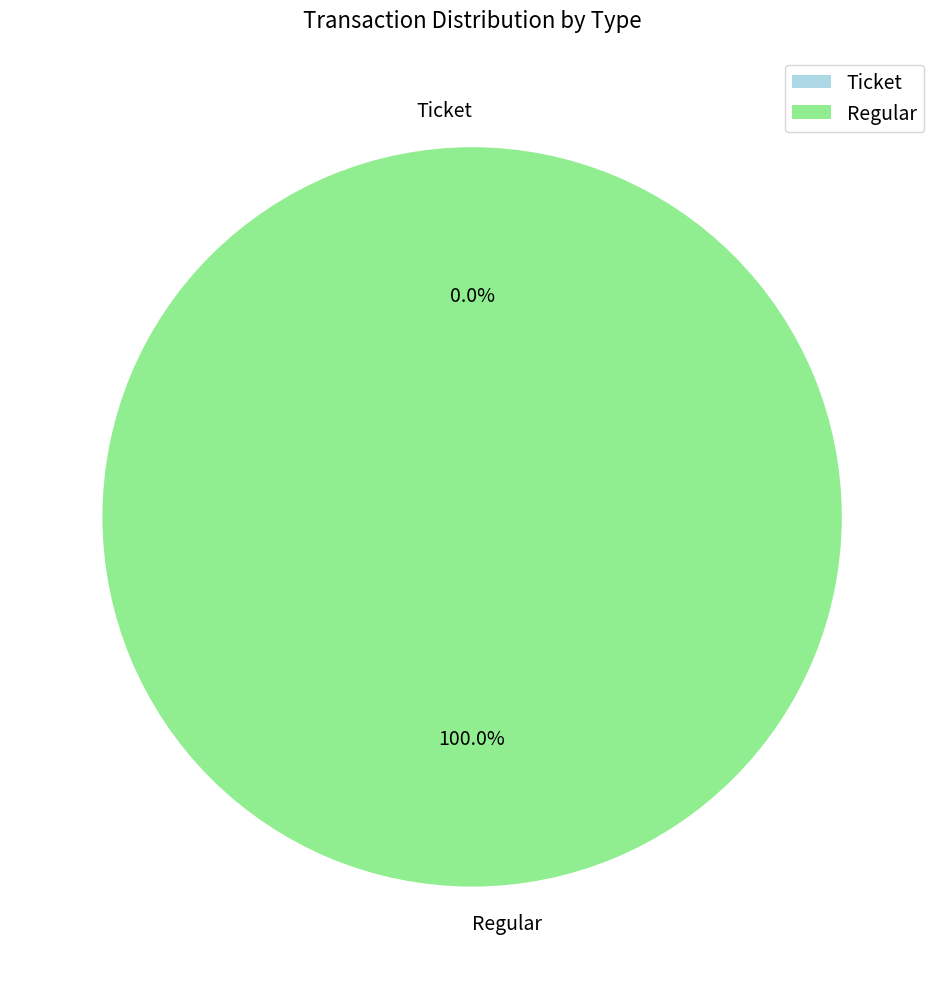

Which category has the biggest portion of the pie?

Regular